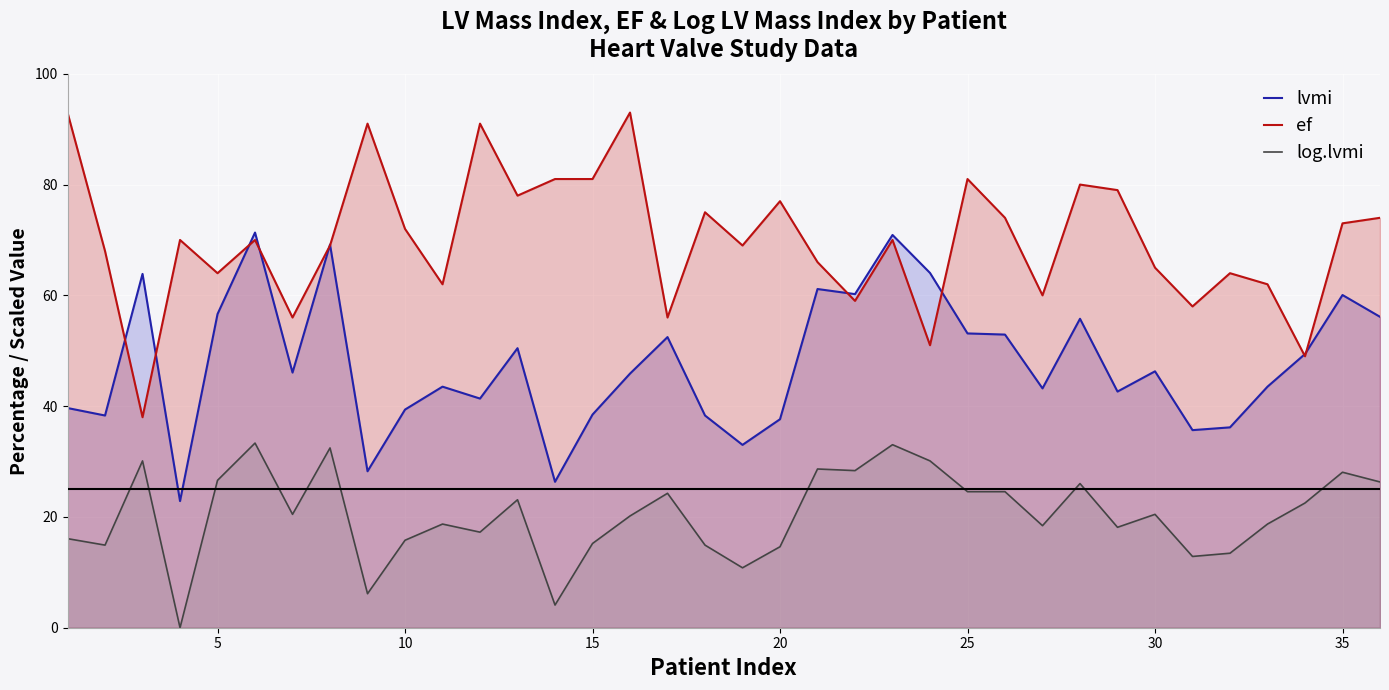

List the series in order of their peak value, highest first.

ef, lvmi, log.lvmi